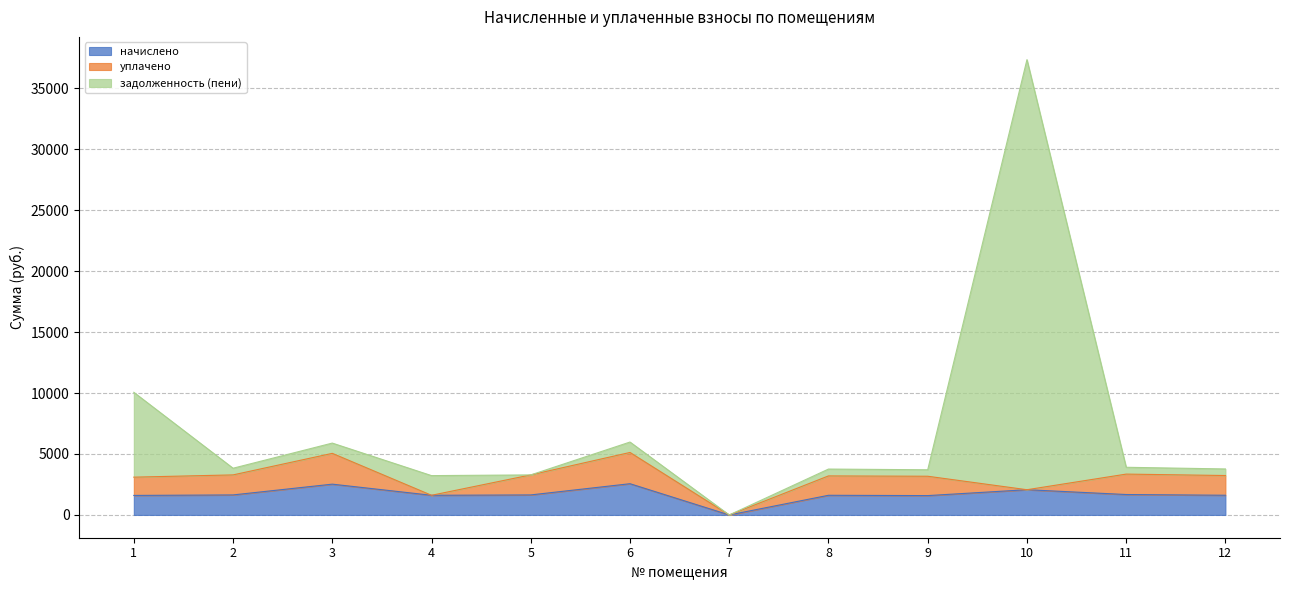

At which label does задолженность (пени) first exceed 3832?

1